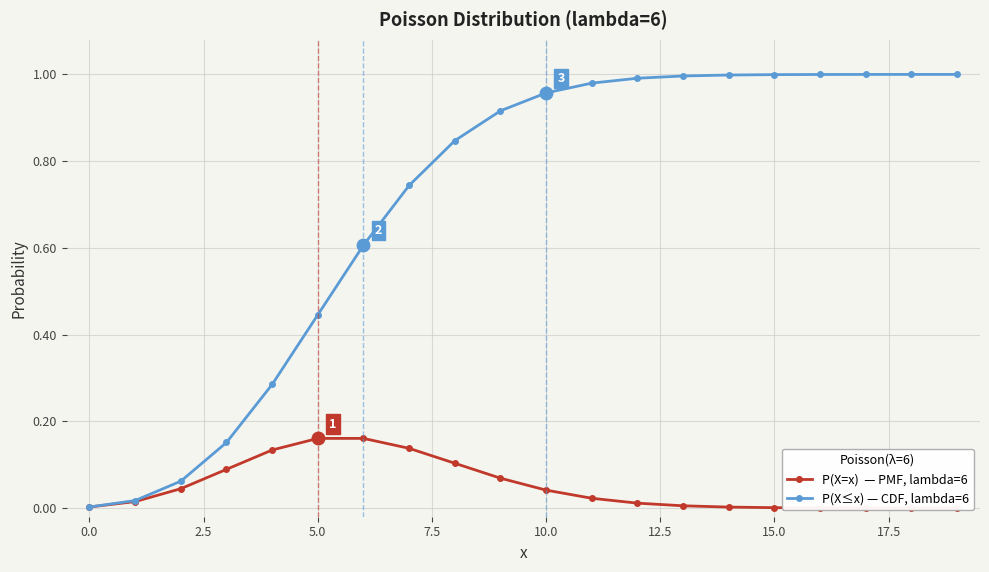

What are all the series names shown in the legend?

P(X=x)  — PMF, lambda=6, P(X≤x) — CDF, lambda=6